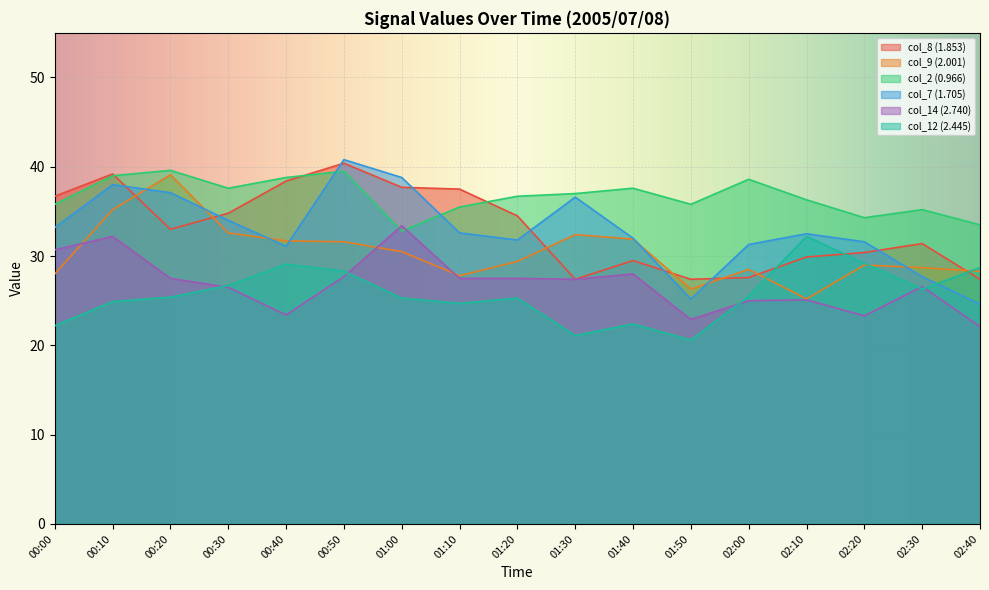

Is it true that col_8 (1.853) equals 37.7 at 01:00?

True